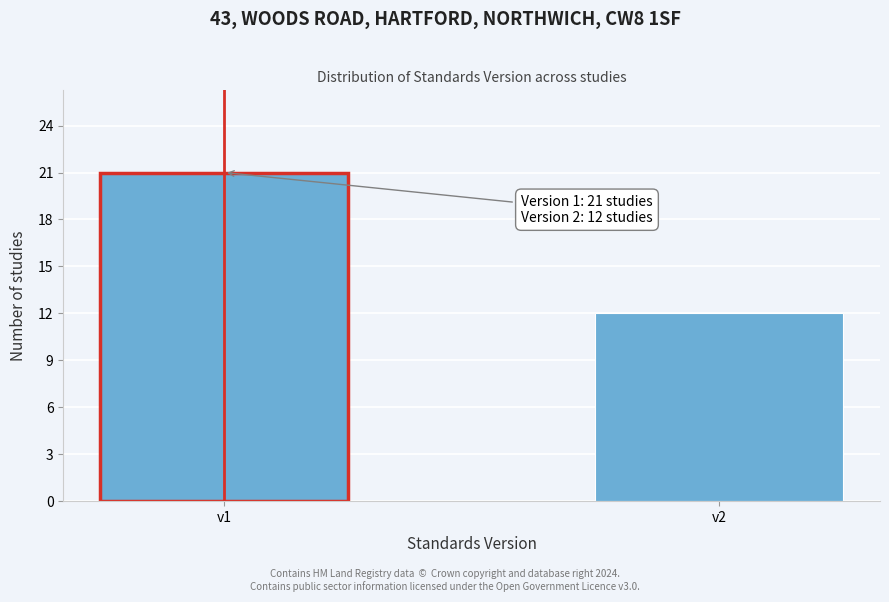

Reading left to right, transcribe all the data shown in this chart.

v1=21	v2=12